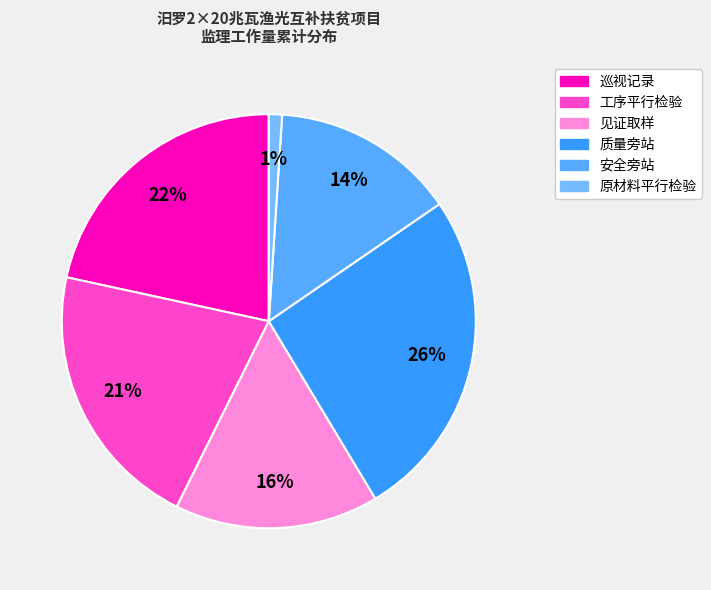

Which slice is the smallest?

原材料平行检验记录